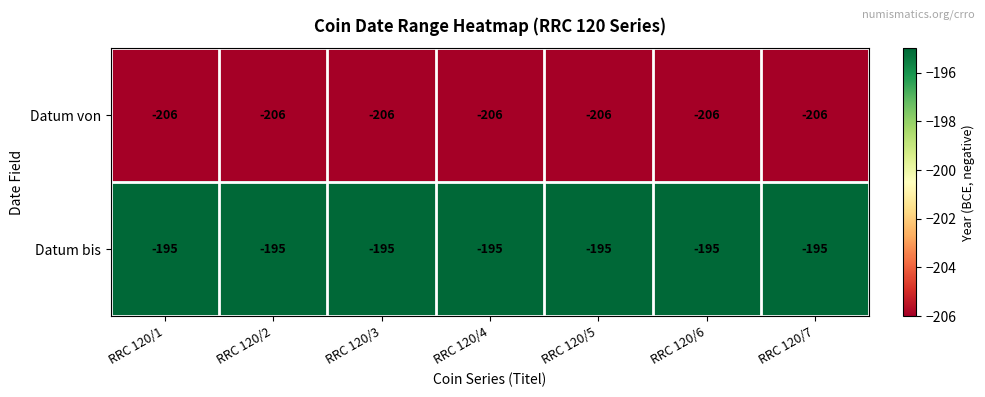

What is the highest value of the Datum bis series?

-195